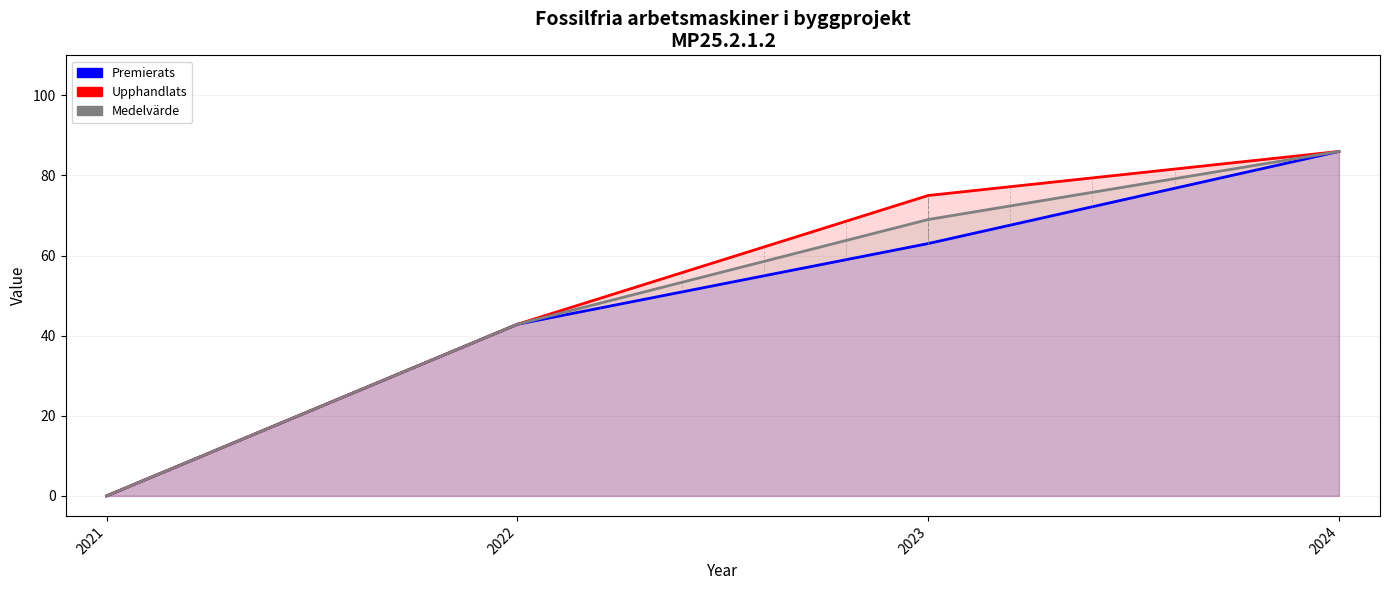

What is the difference between the Medelvärde values at 2024 and 2022?

43.1